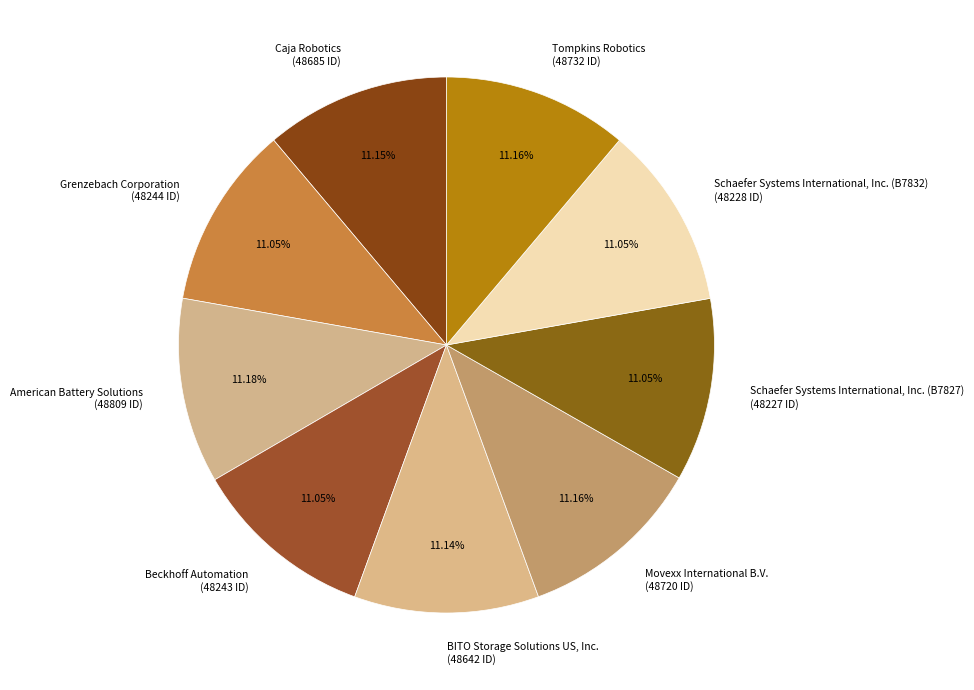

True or false: Movexx International B.V. accounts for 25% of the total.

False